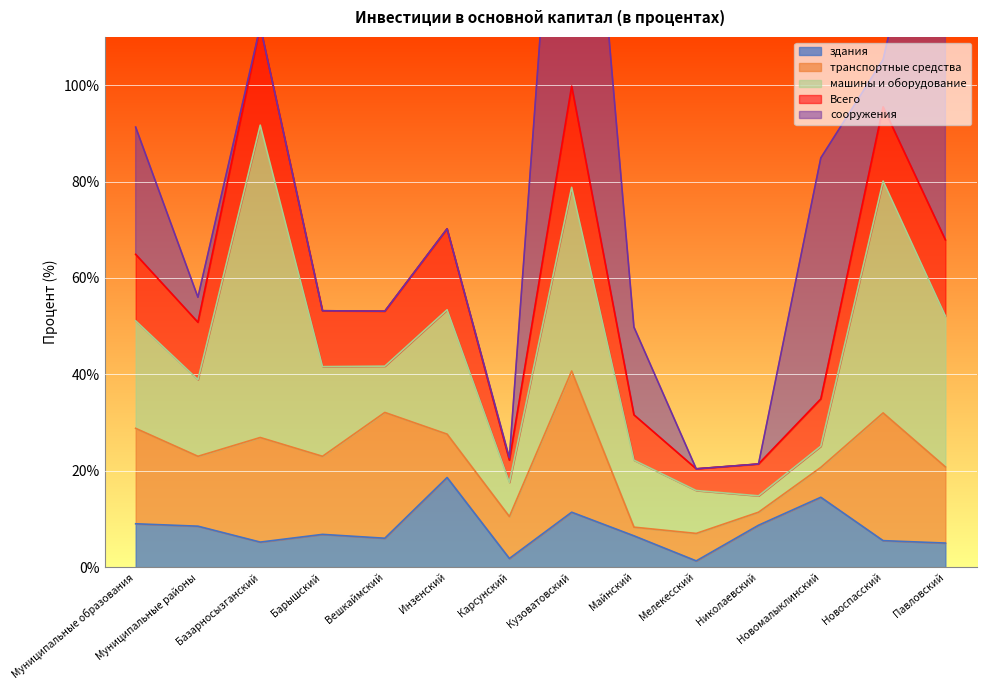

What value does the здания series have at Вешкаймский?

6.0